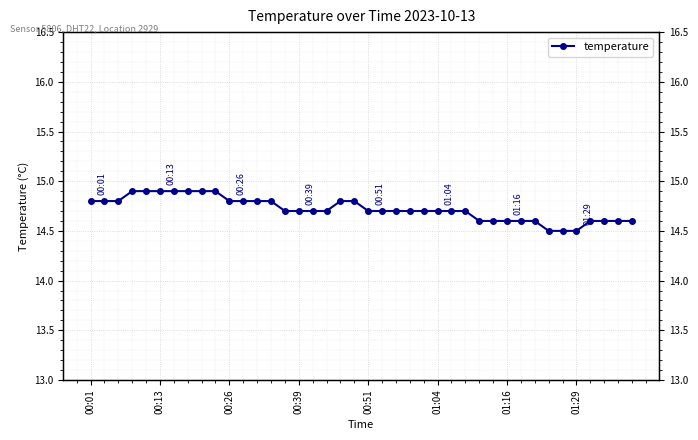

What is the sum of all values?

588.8